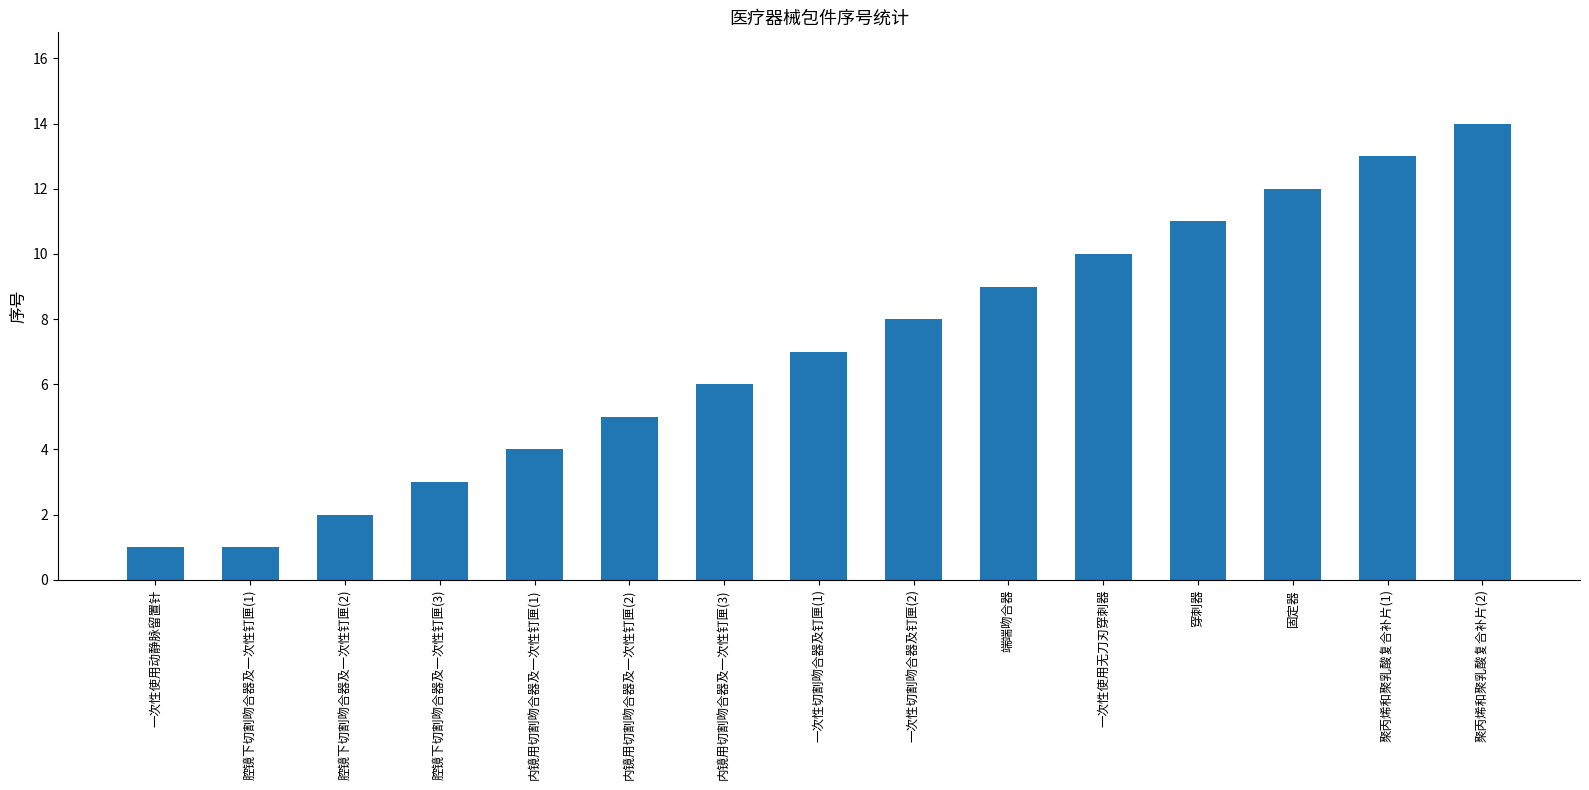

The value at 穿刺器 is 11. True or false?

True